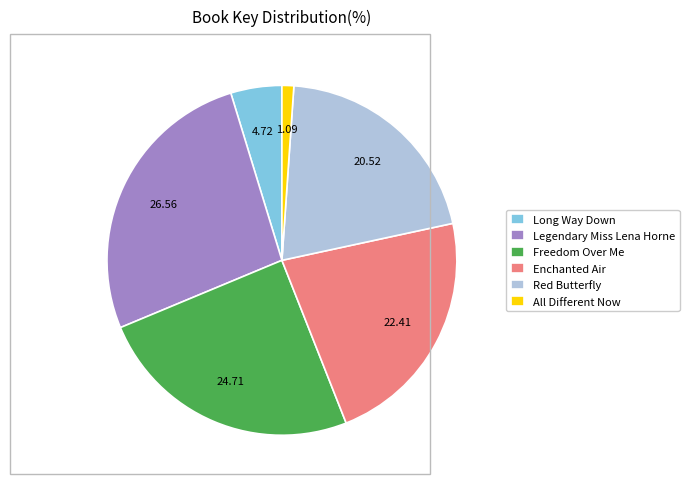

How many segments does this pie chart have?

6